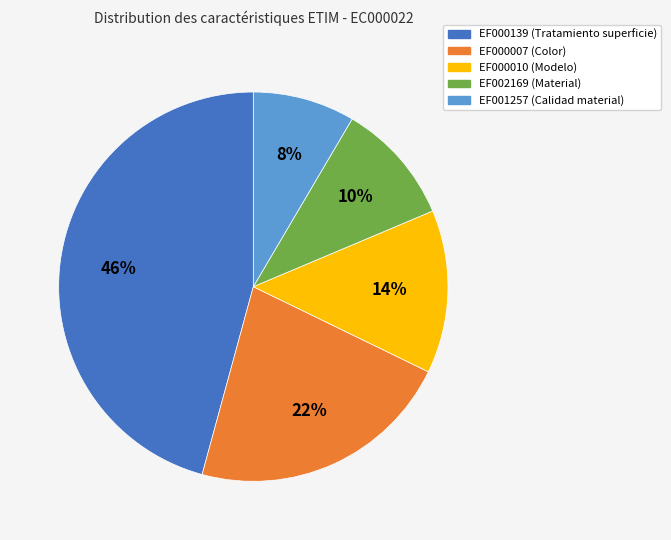

Do EF002169 (Material) and EF001257 (Calidad material) together represent more than half of the pie?

No